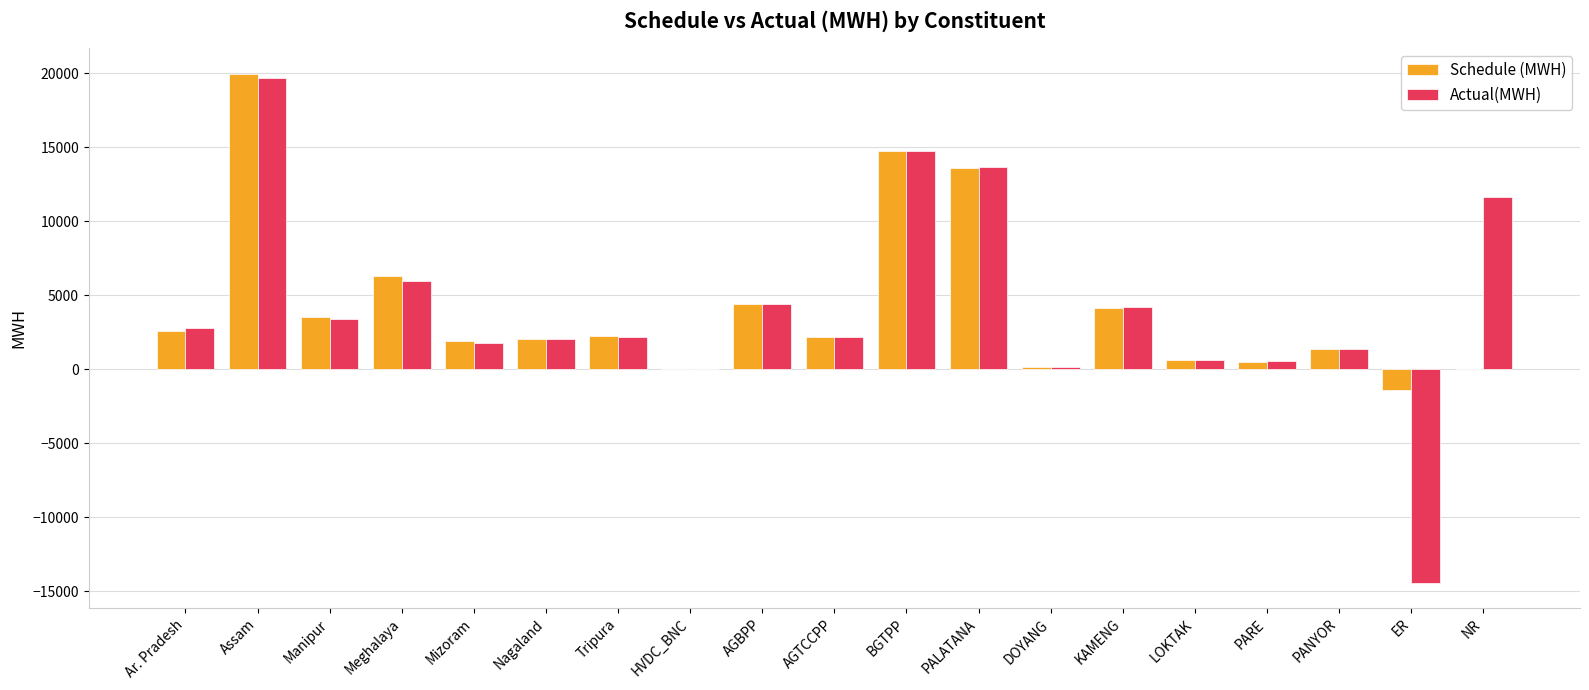

What is the difference between the Schedule (MWH) values at AGBPP and PARE?

3868.7